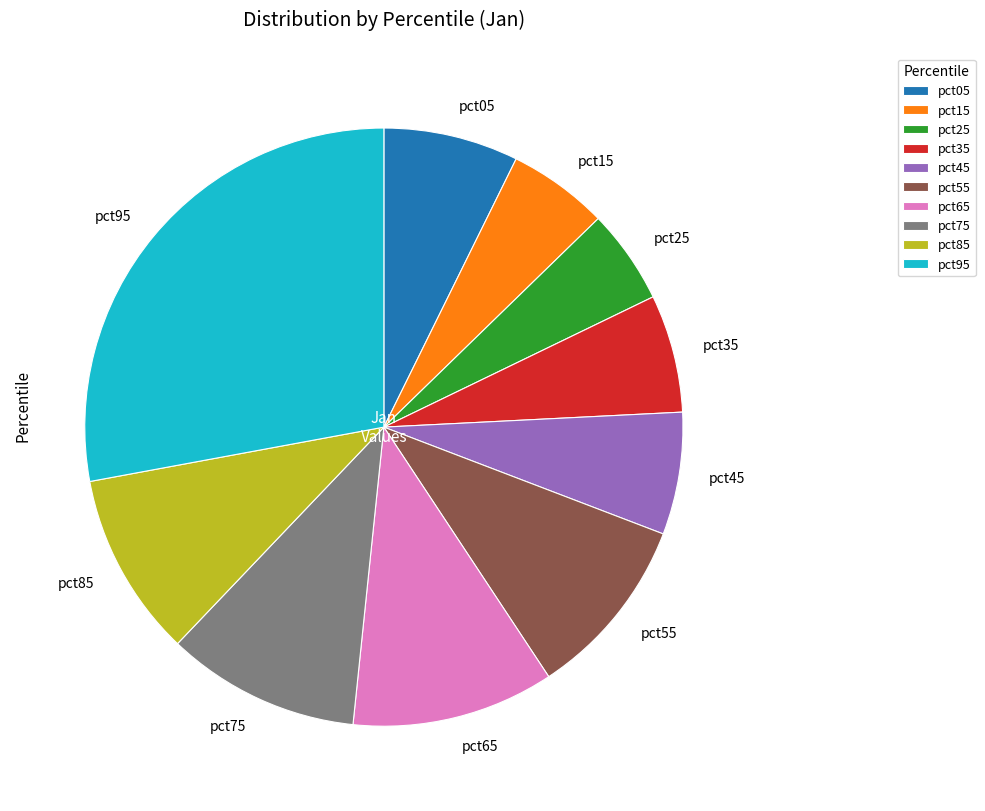

Is the sum of pct55 and pct85 greater than half?

No